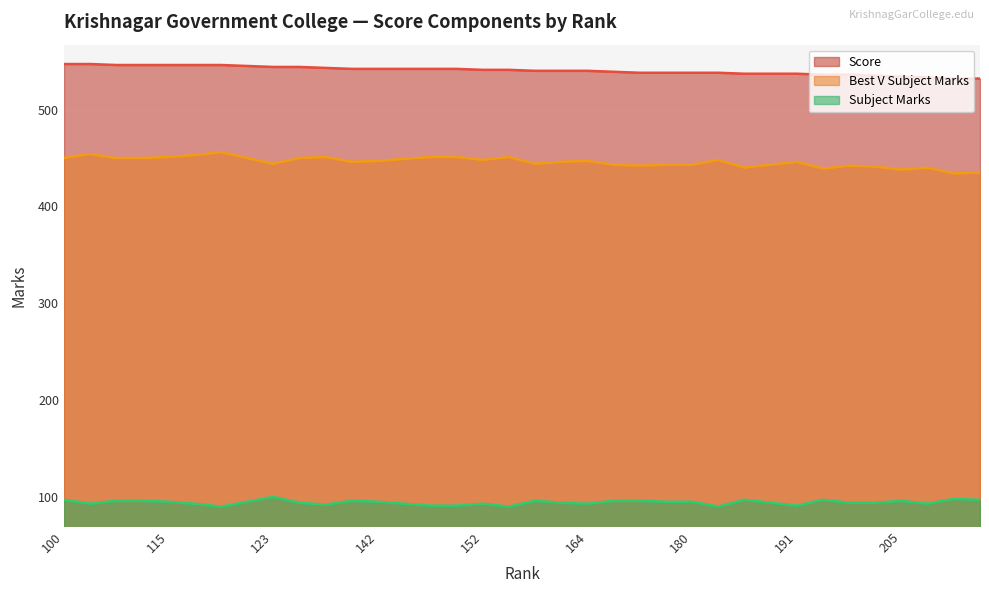

What is the total value across all series at 117?

1092